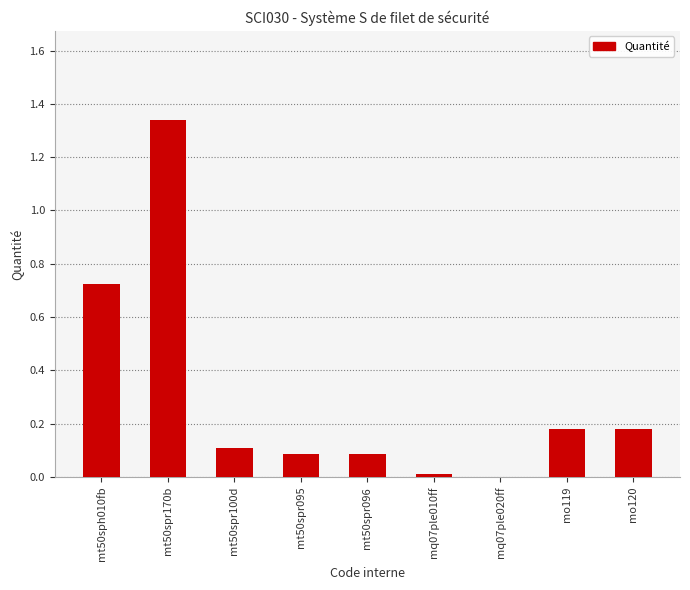

Approximately how many times larger is the value at mt50spr100d compared to mt50spr170b?

0.1